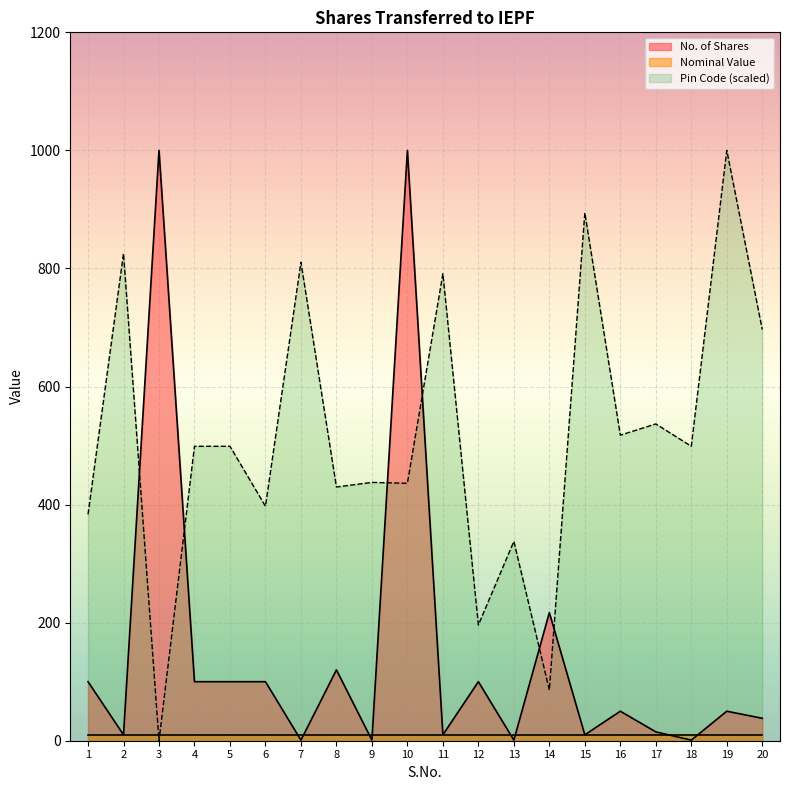

Which series has the largest total across all categories?

Pin Code (scaled)